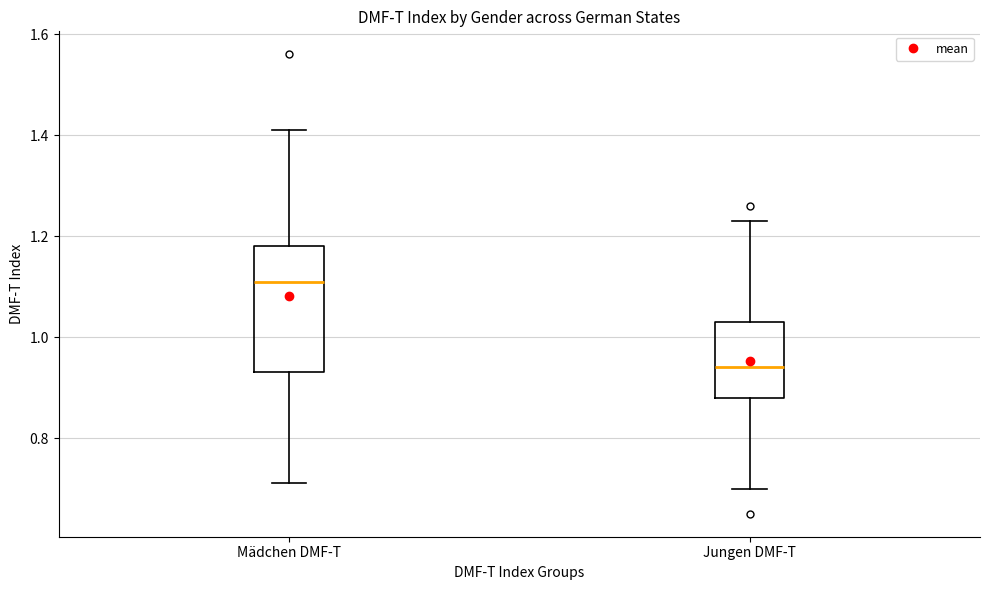

Where is the lower edge of the box for Jungen DMF-T on the y-axis? The values are not printed on the chart, so give them approximately, as read against the axis.

0.88